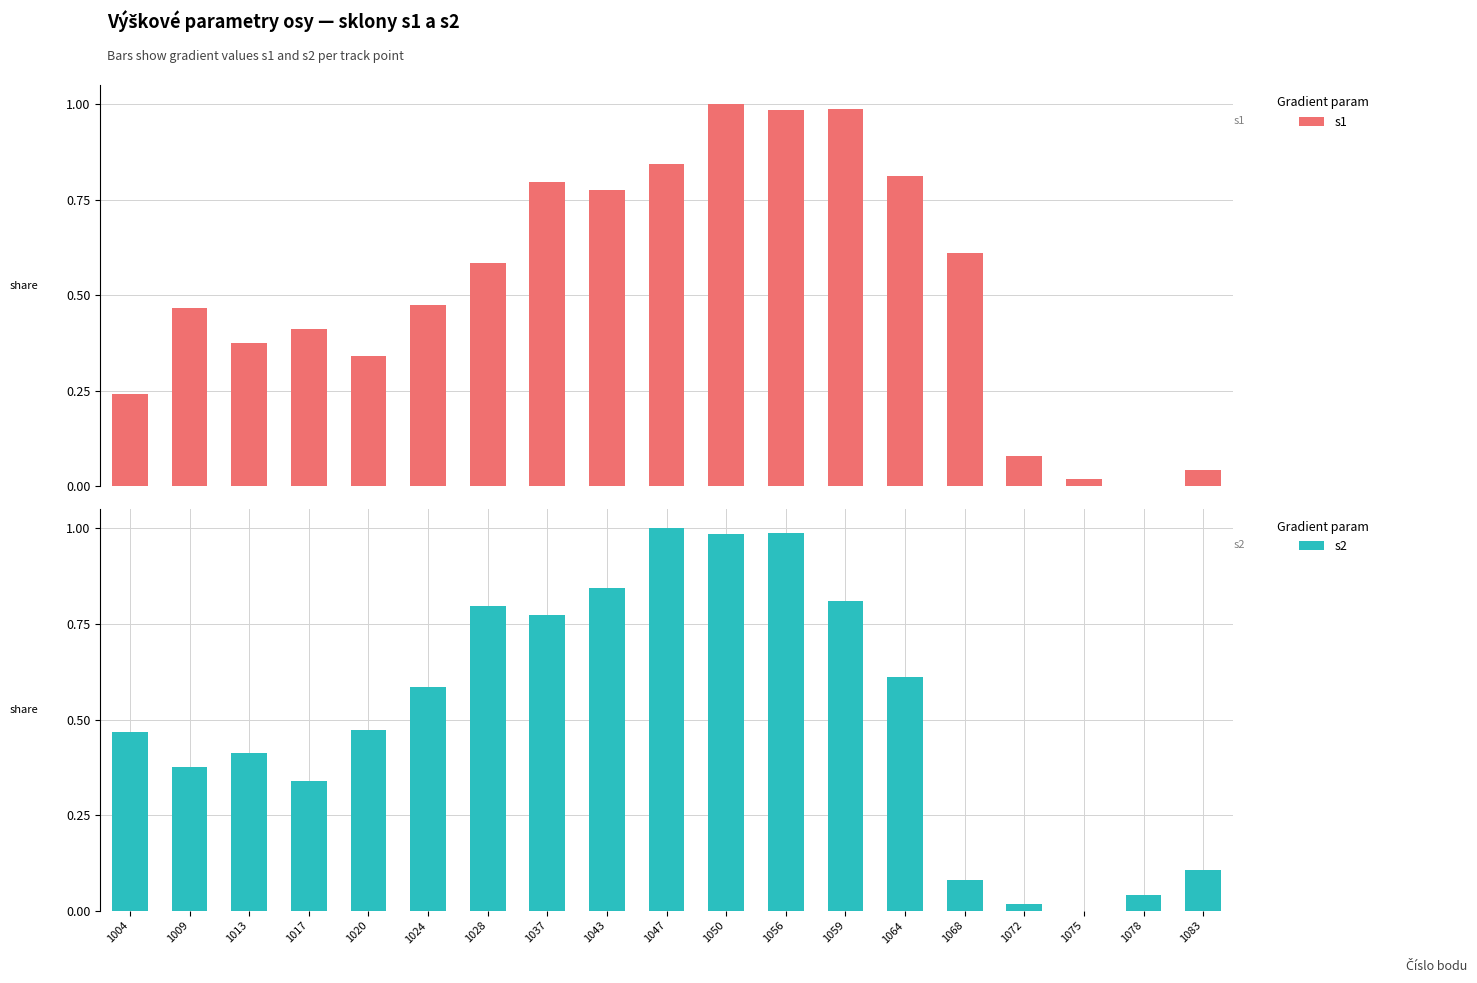

Between 1056 and 1013, which is larger?

1056